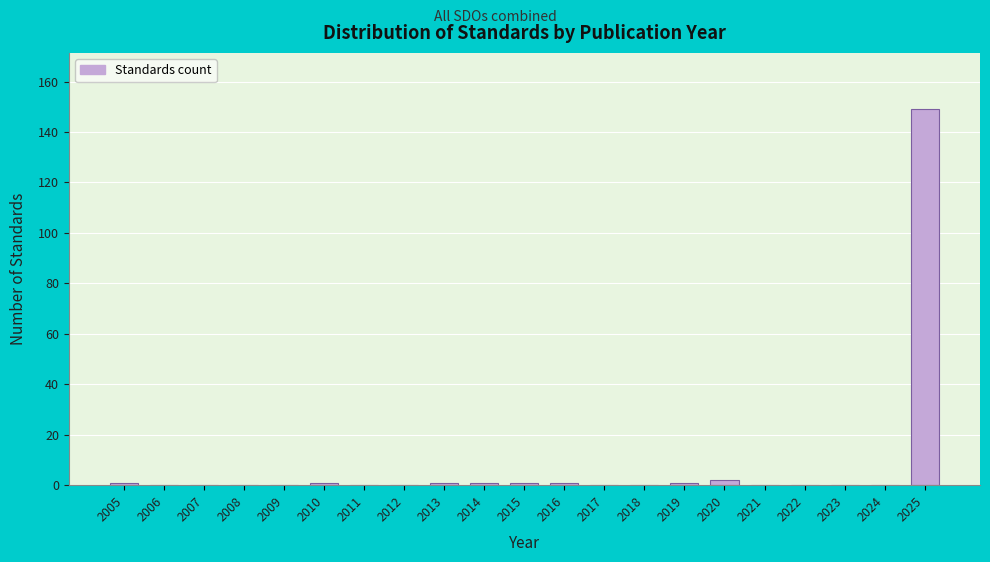

Reading left to right, extract all data points from this chart.

2005=1	2006=0	2007=0	2008=0	2009=0	2010=1	2011=0	2012=0	2013=1	2014=1	2015=1	2016=1	2017=0	2018=0	2019=1	2020=2	2021=0	2022=0	2023=0	2024=0	2025=149